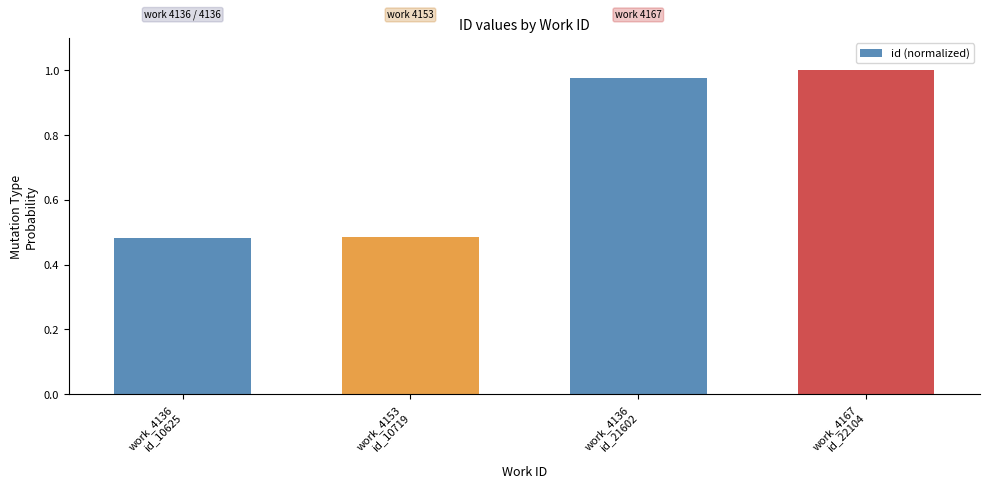

What is the average value?

0.7